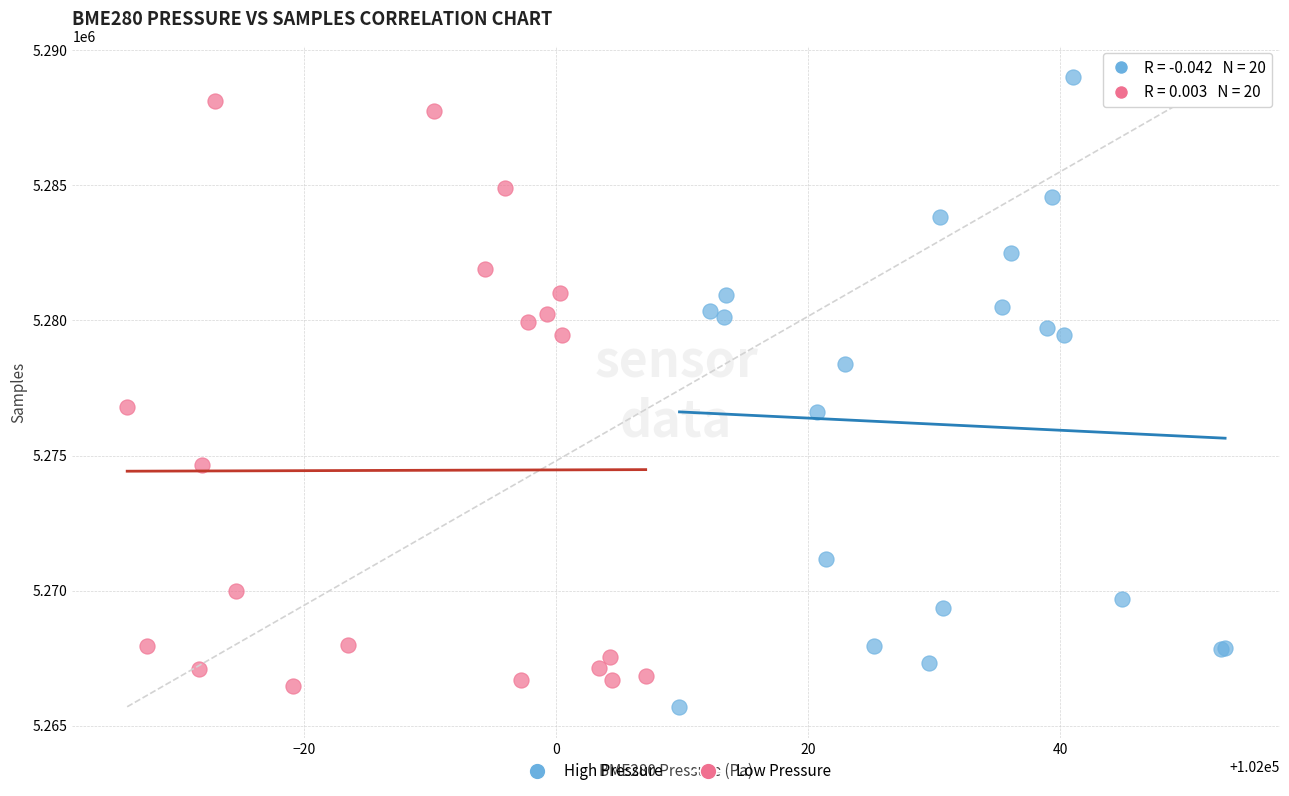

What are all the series names shown in the legend?

High Pressure, Low Pressure